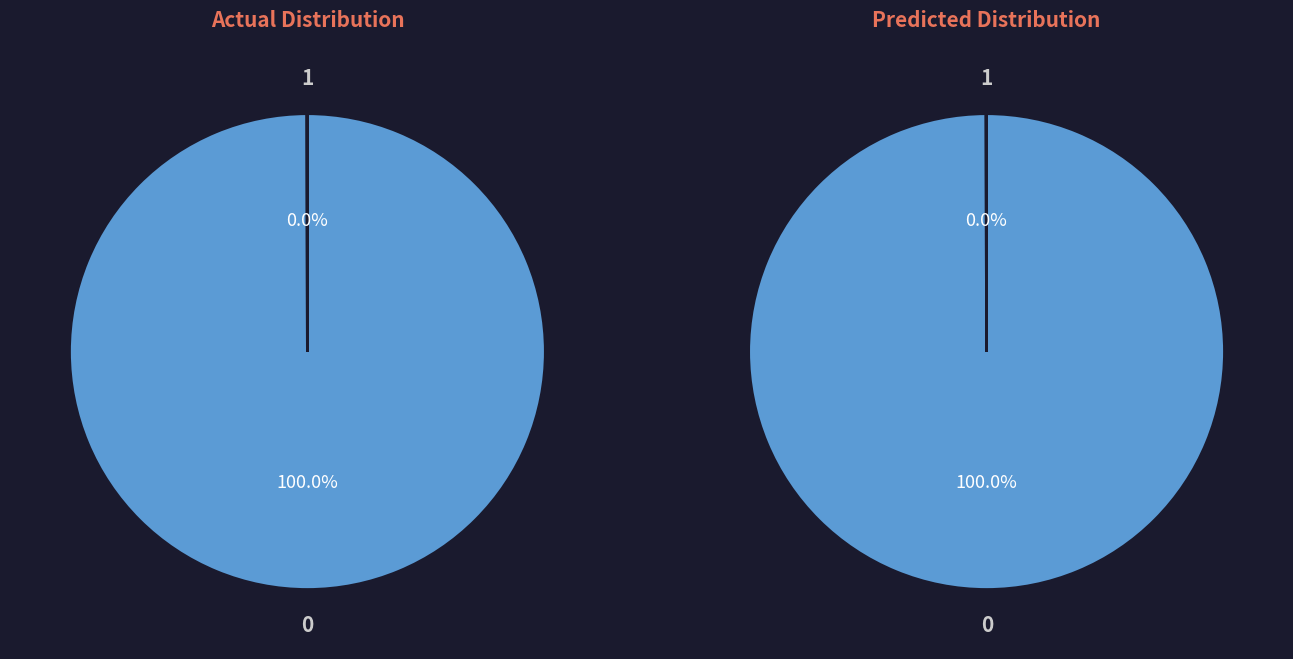

The Alky pH 4.5 slice represents 18% of the pie. True or false?

False